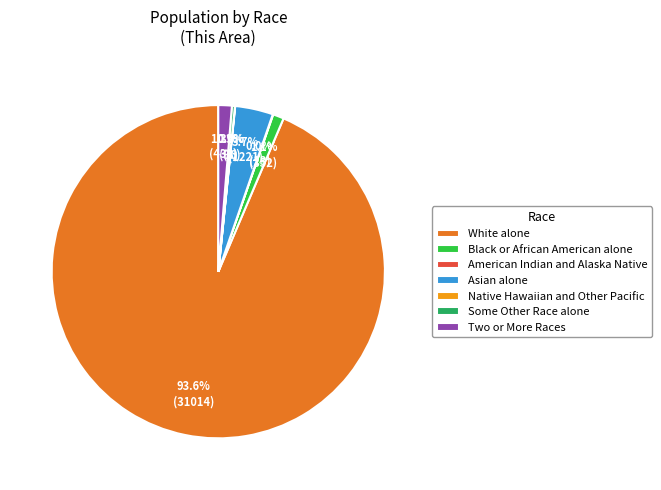

The White alone slice represents 94% of the pie. True or false?

True